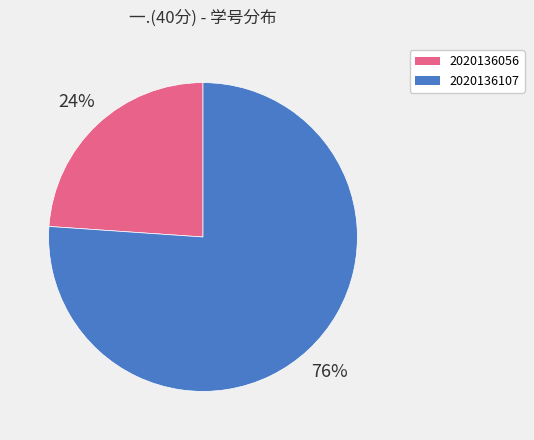

Does 2020136107 account for over 50% of the chart?

Yes